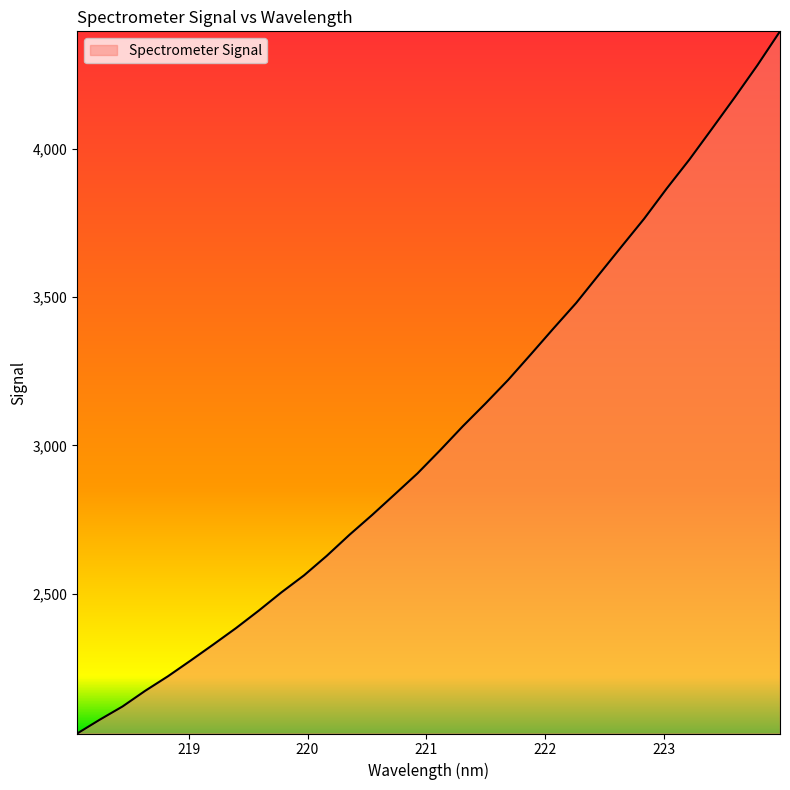

Does the chart have visible grid lines?

No